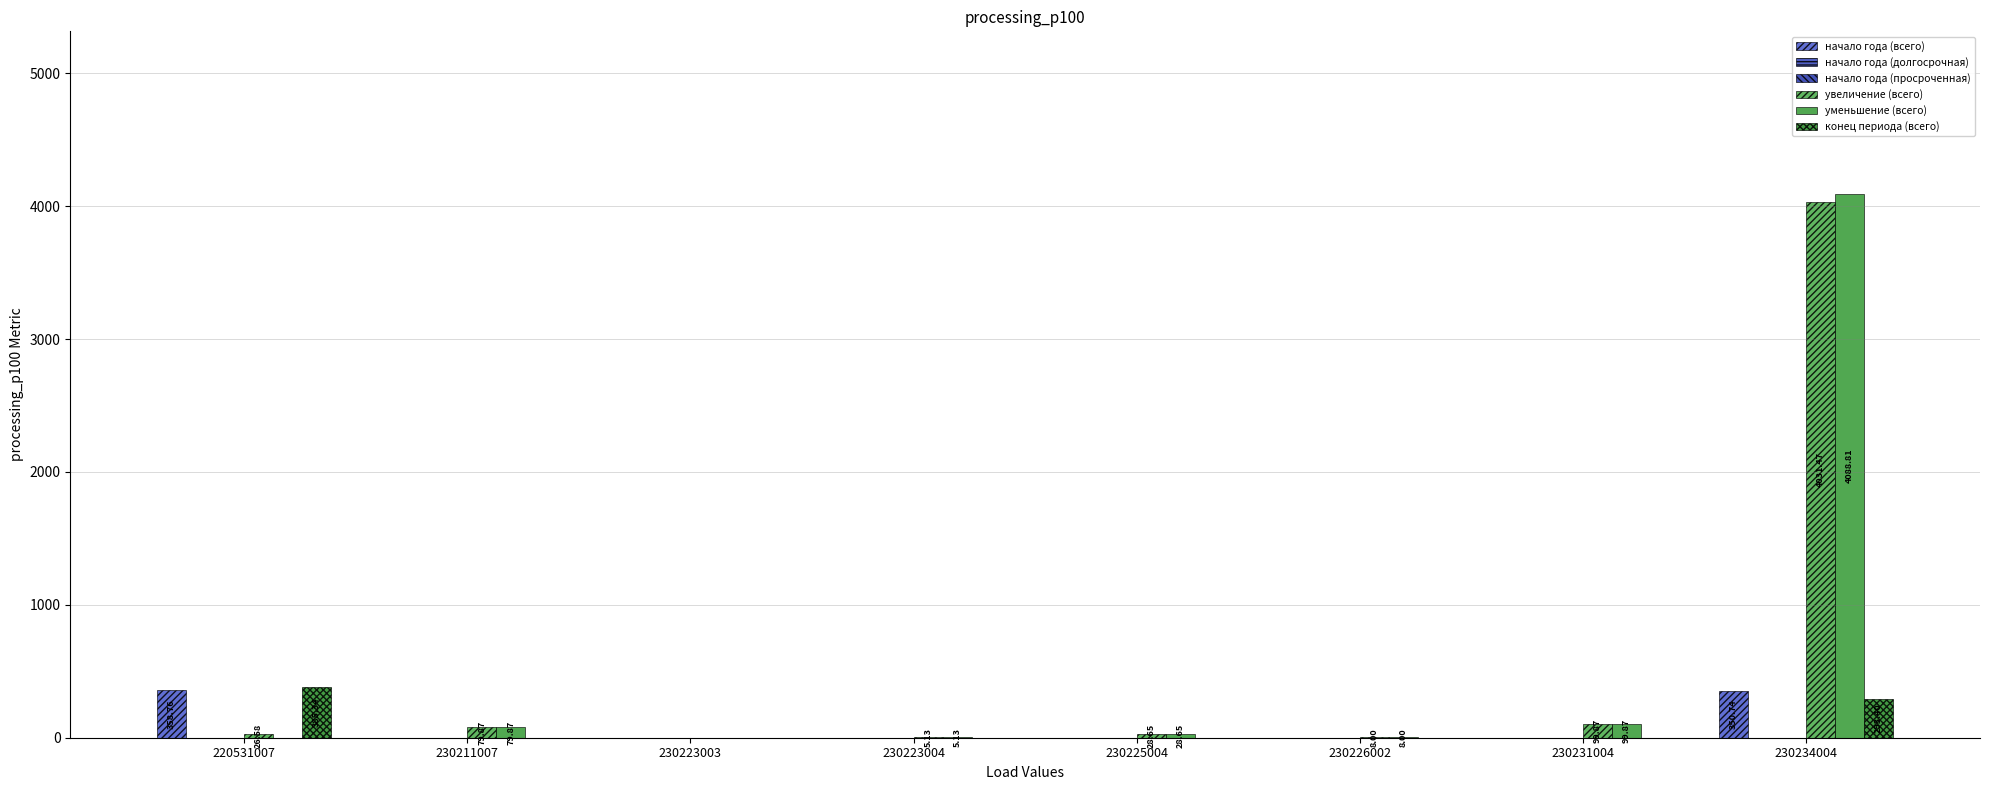

Which series has the largest total across all categories?

уменьшение (всего)